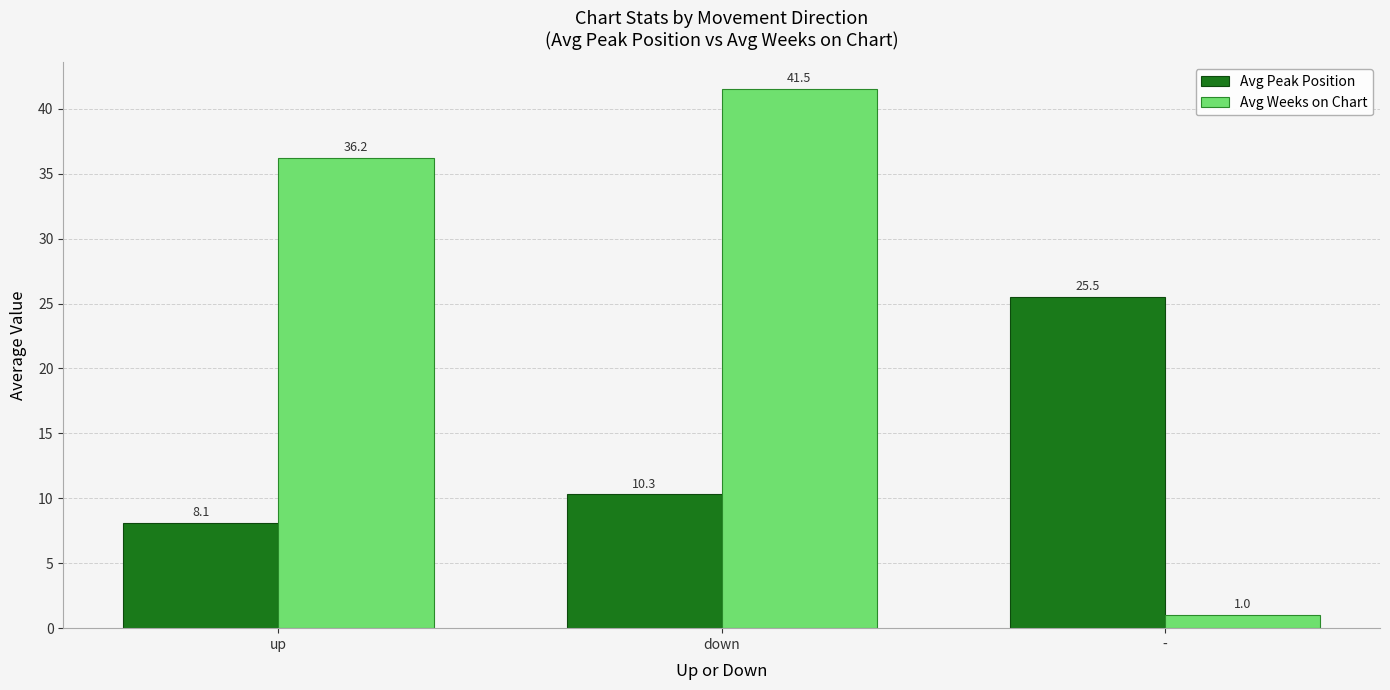

How many data points does each series have?

3